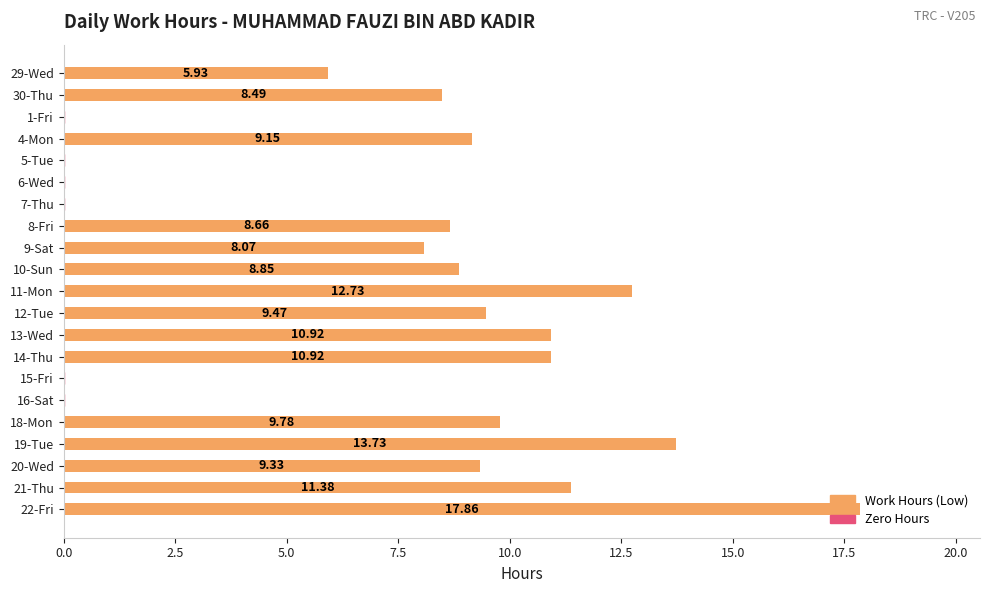

Which has a higher value, 19-Tue or 16-Sat?

19-Tue